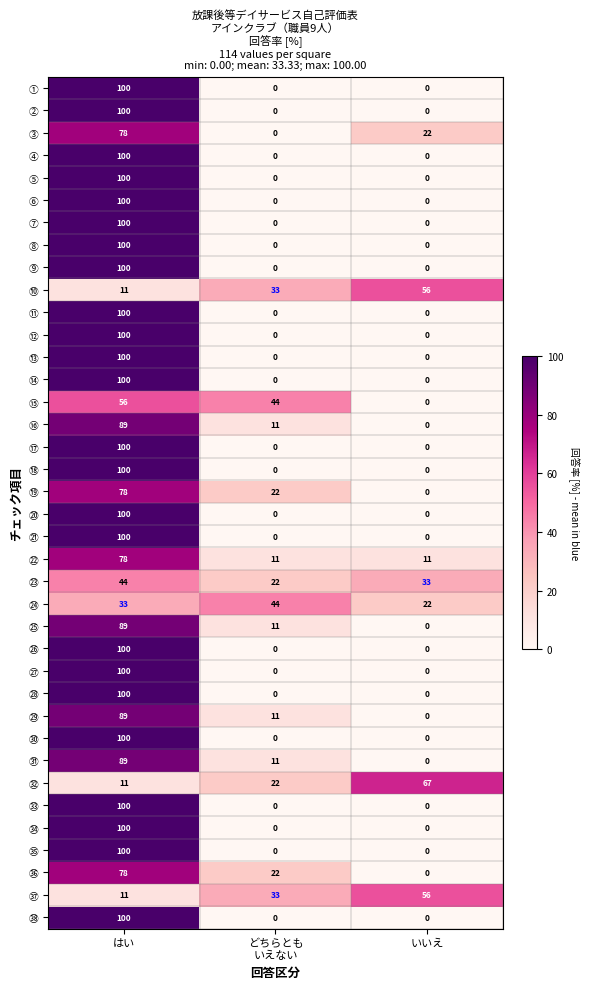

Count the ㊱ values in the range 0 to 78.

3